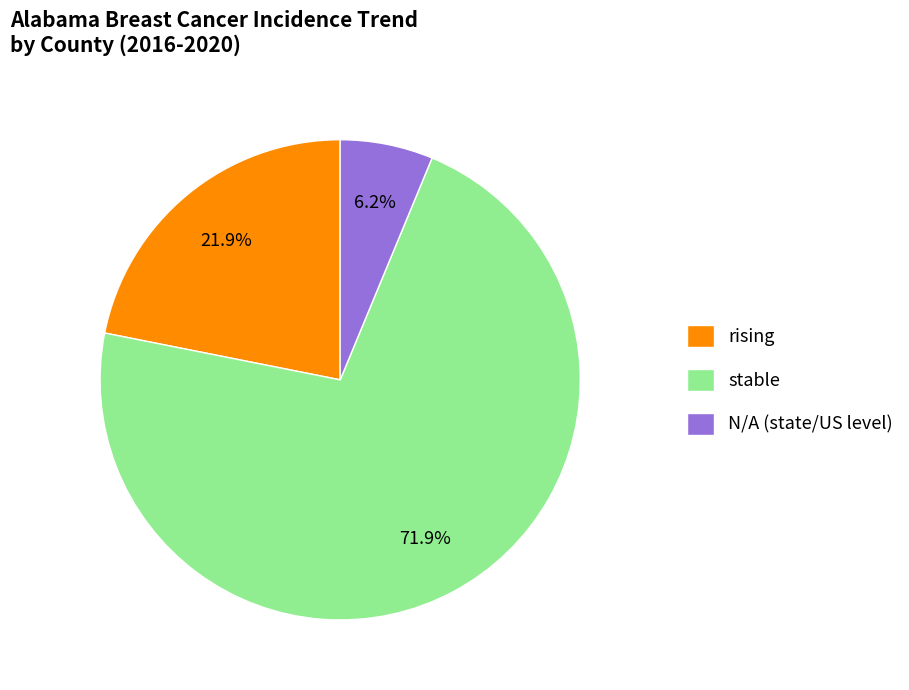

How many slices are in this pie chart?

3